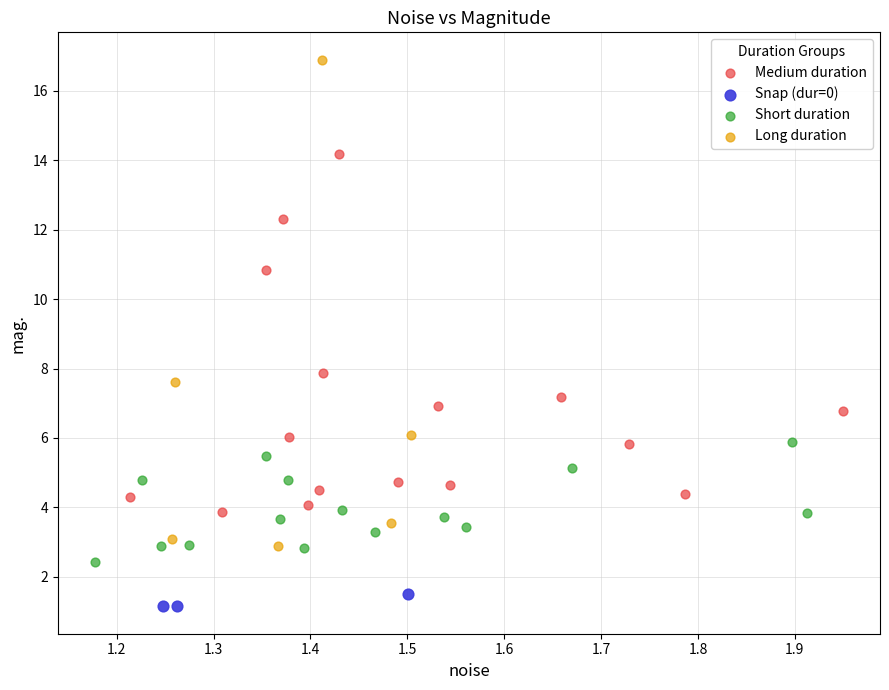

What are all the series names shown in the legend?

Medium duration, Snap (dur=0), Short duration, Long duration